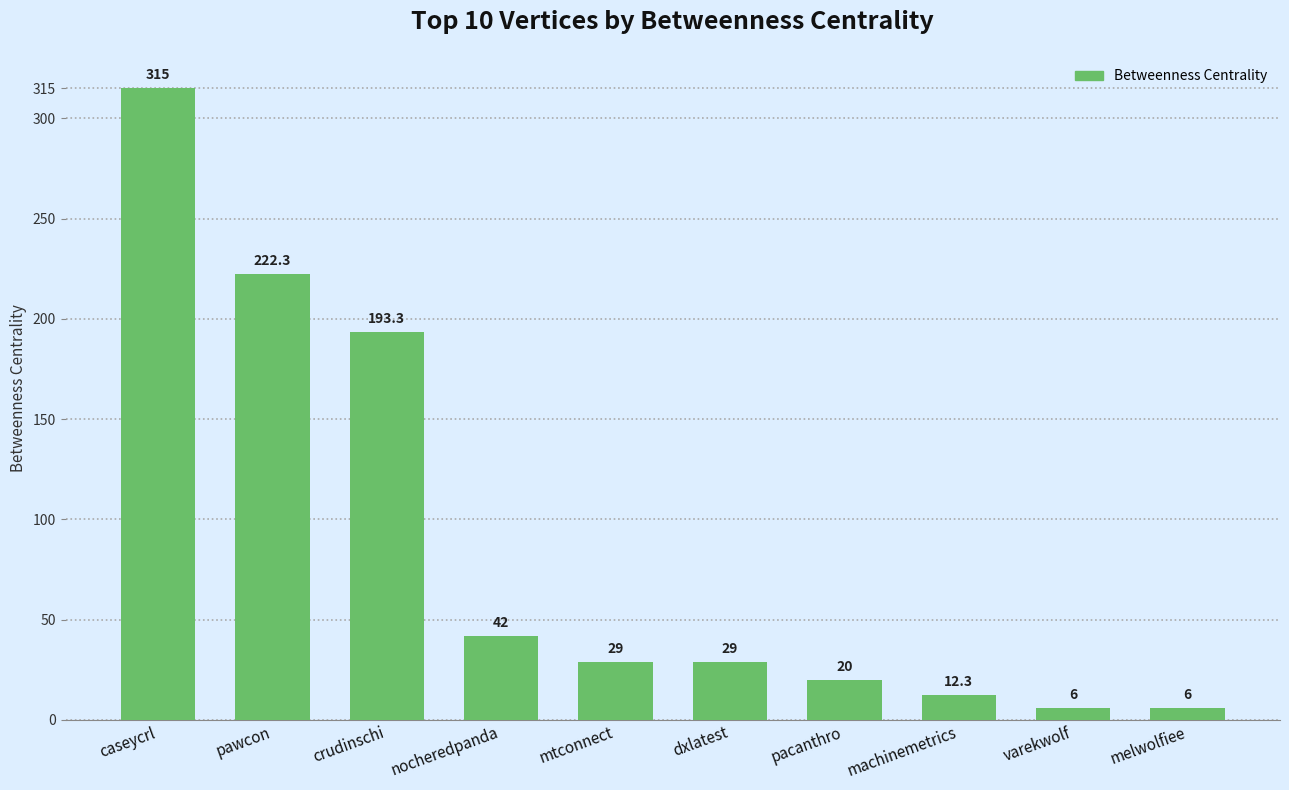

Approximately how many times larger is the value at nocheredpanda compared to caseycrl?

0.1